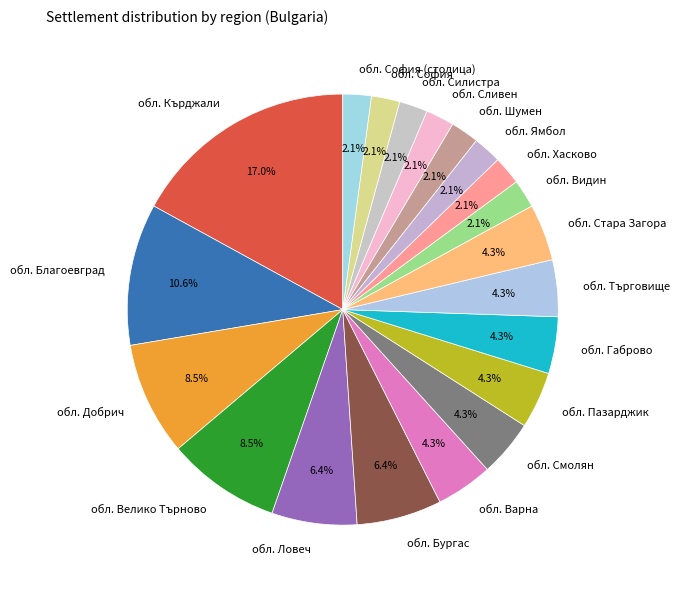

Does обл. Смолян represent more than half of the total?

No